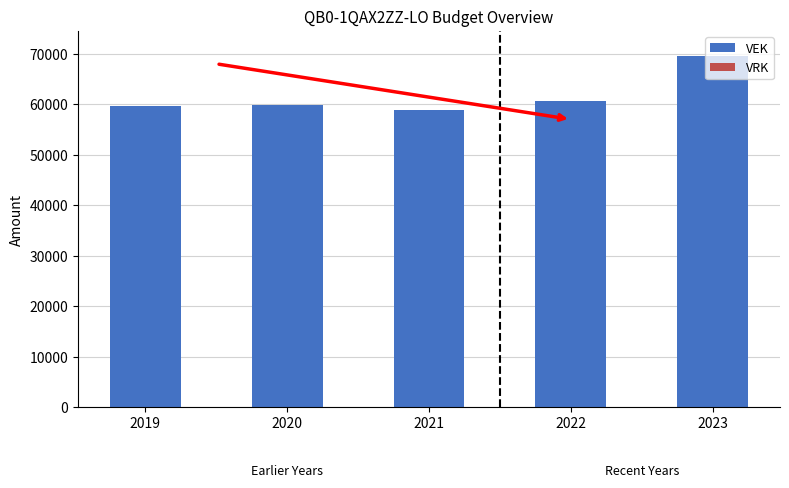

Read the value at 2022, to the nearest 50.

60600